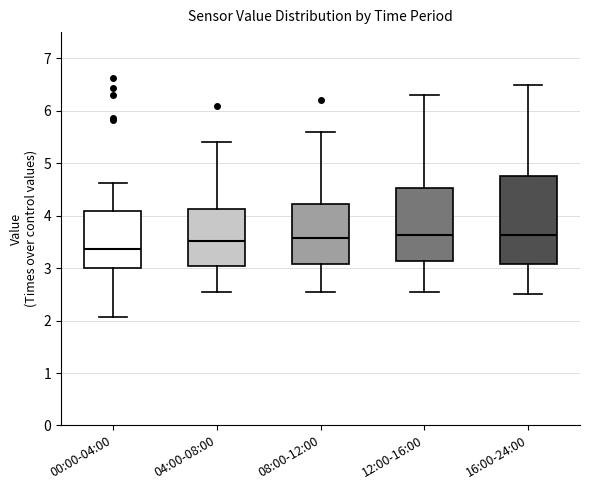

Where is the upper edge of the box for 08:00-12:00 on the y-axis? The values are not printed on the chart, so give them approximately, as read against the axis.

4.2